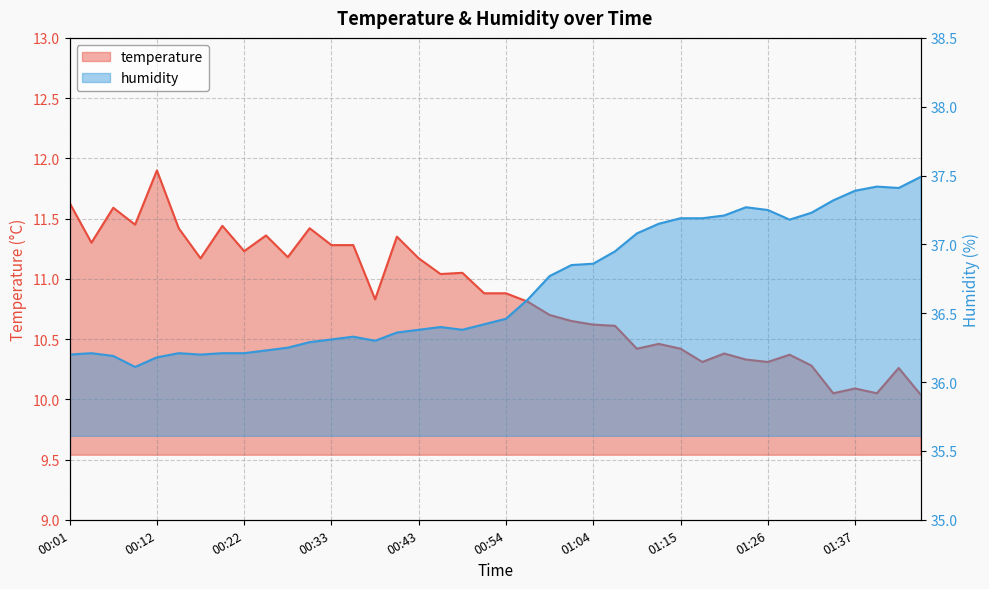

Rank the series by their average value, from highest to lowest.

humidity, temperature